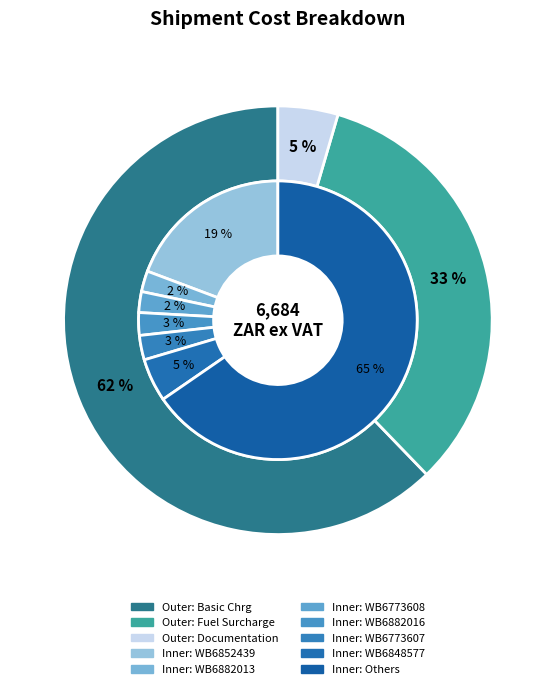

Which series has the widest spread of values?

Basic Chrg